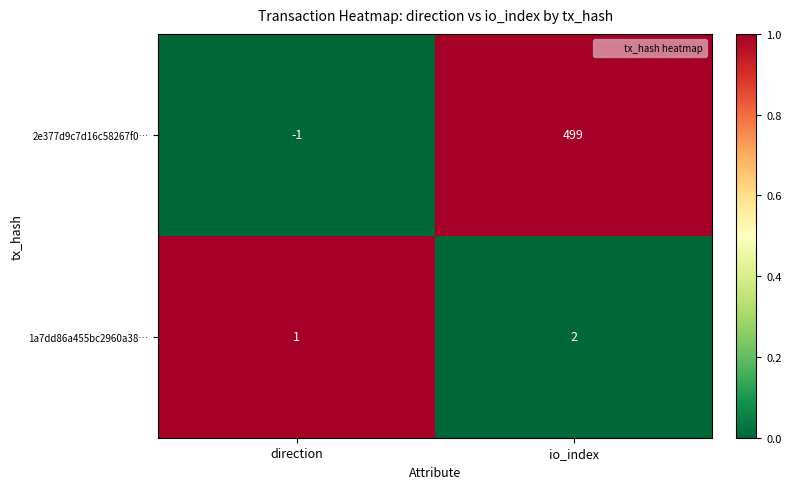

At io_index, list the series in order from largest to smallest.

2e377d9c7d16c58267f0…, 1a7dd86a455bc2960a38…